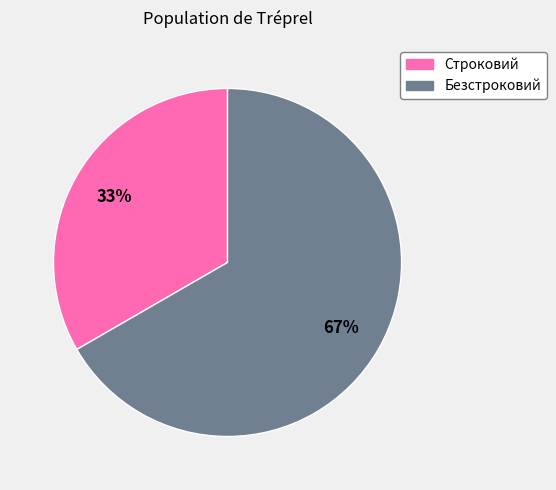

What percentage is the Строковий slice, to the nearest percent?

33%